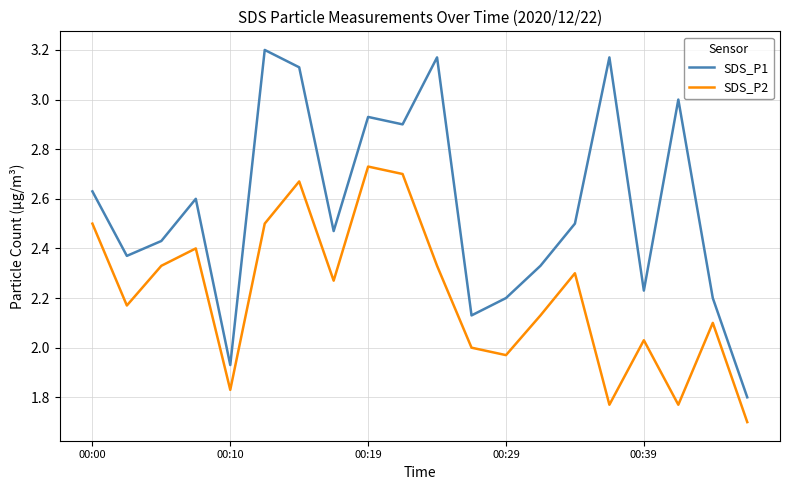

What is the smallest value displayed?

1.7